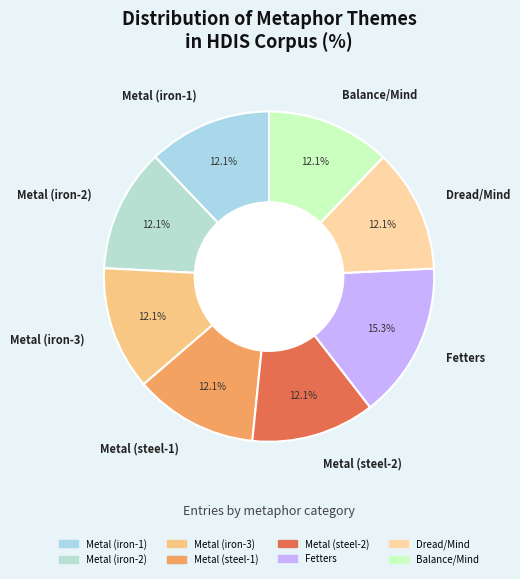

Combined, do Metal (iron-3) and Metal (steel-1) account for over 50%?

No